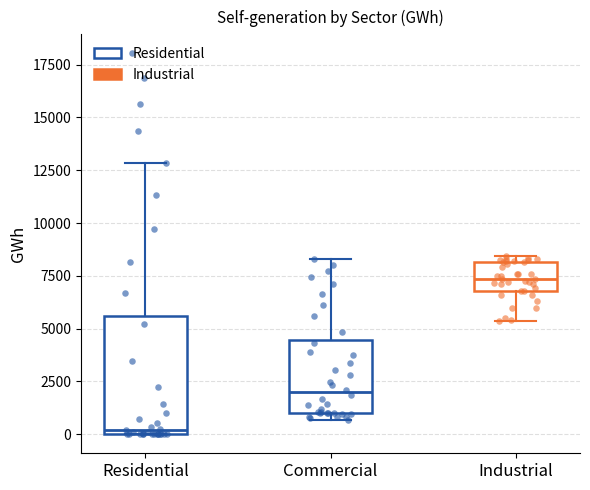

Where does the lower whisker of the box for Industrial end on the y-axis? The values are not printed on the chart, so give them approximately, as read against the axis.

5500